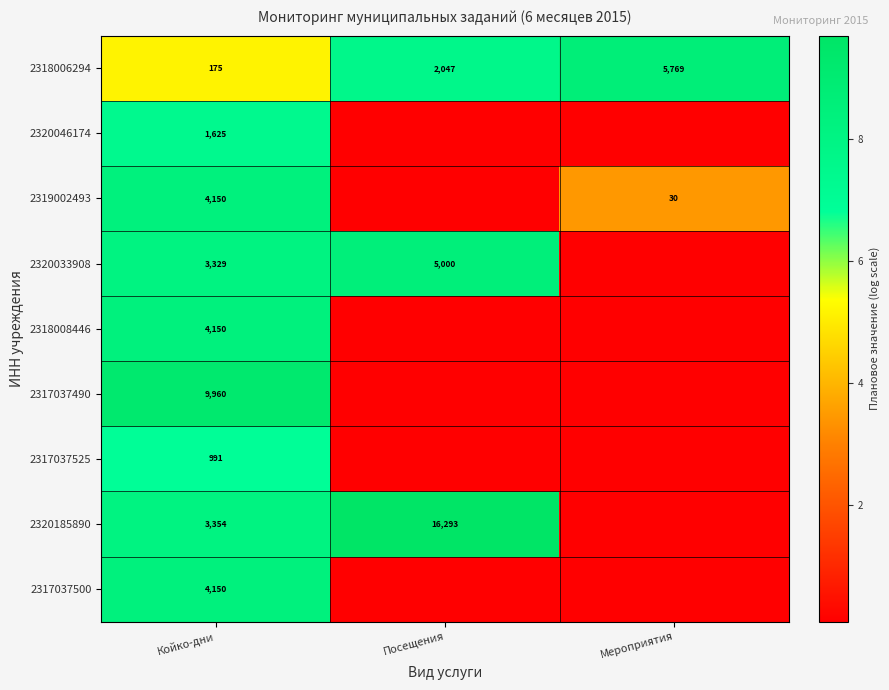

Is the value of 2320046174 at Койко-дни greater than the value of 2319002493 at Койко-дни?

No